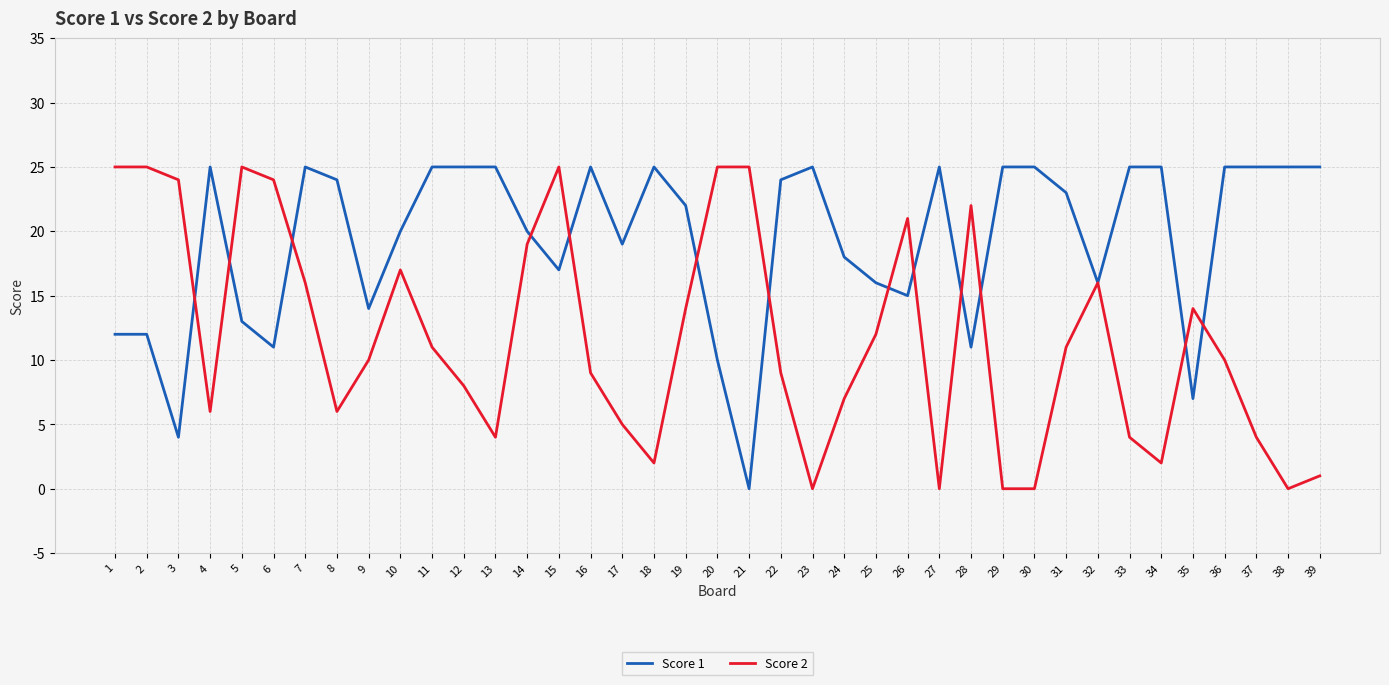

Does the chart have visible grid lines?

Yes